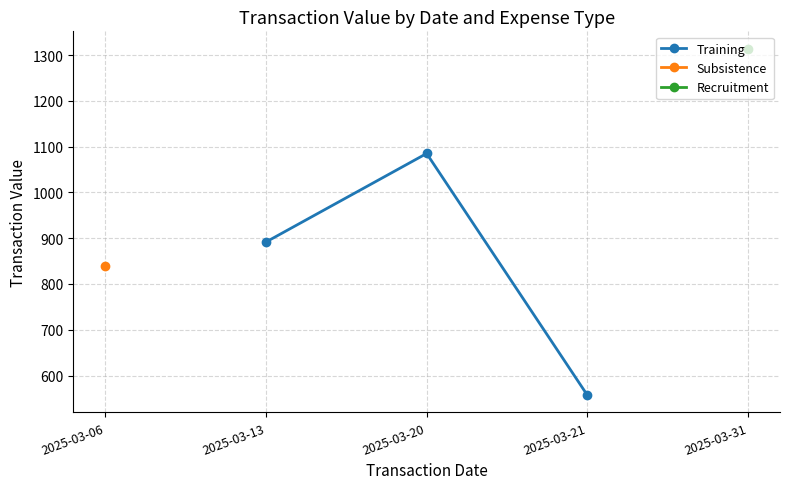

Rank the categories by Training value from highest to lowest.

2025-03-20, 2025-03-13, 2025-03-21